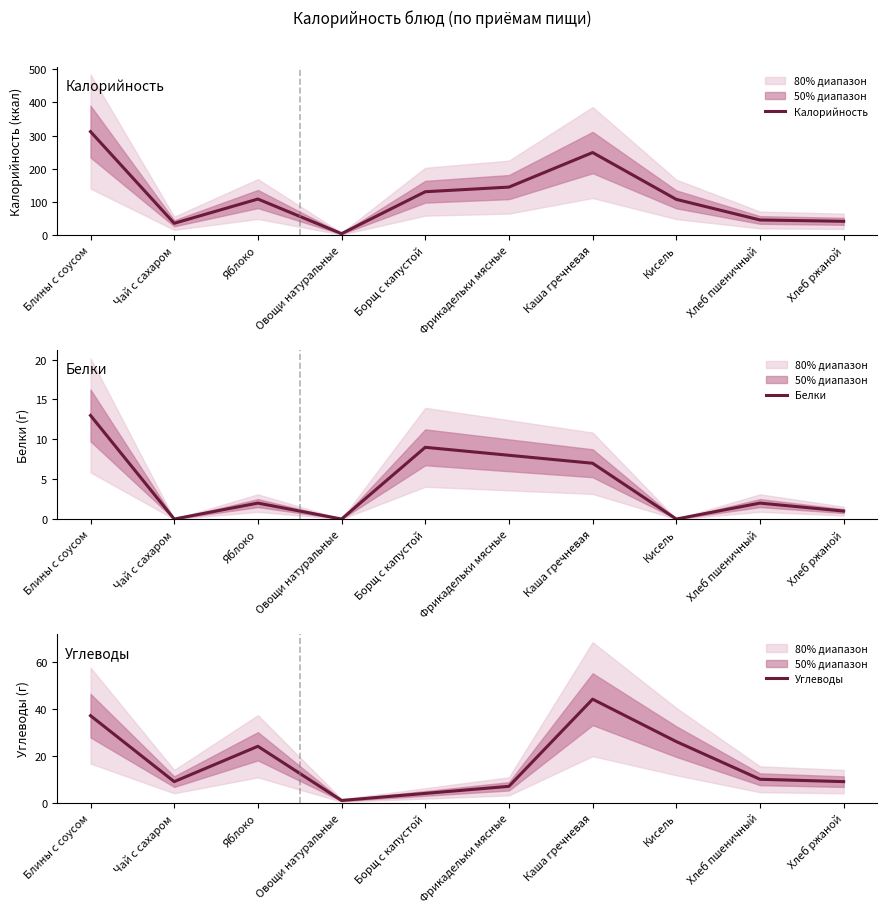

What is the label of the 9th point from the right?

Чай с сахаром